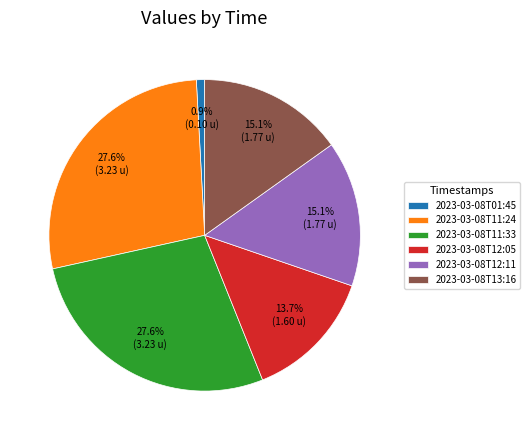

Does any single category account for the majority?

No